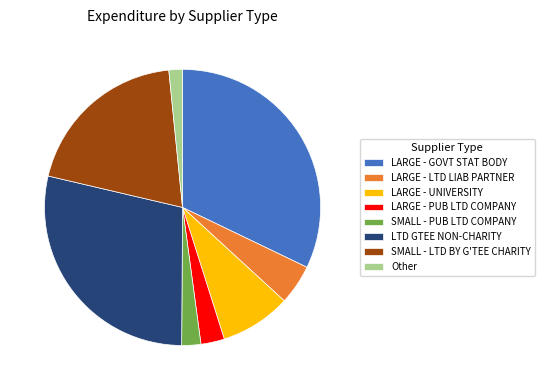

How many slices are in this pie chart?

8